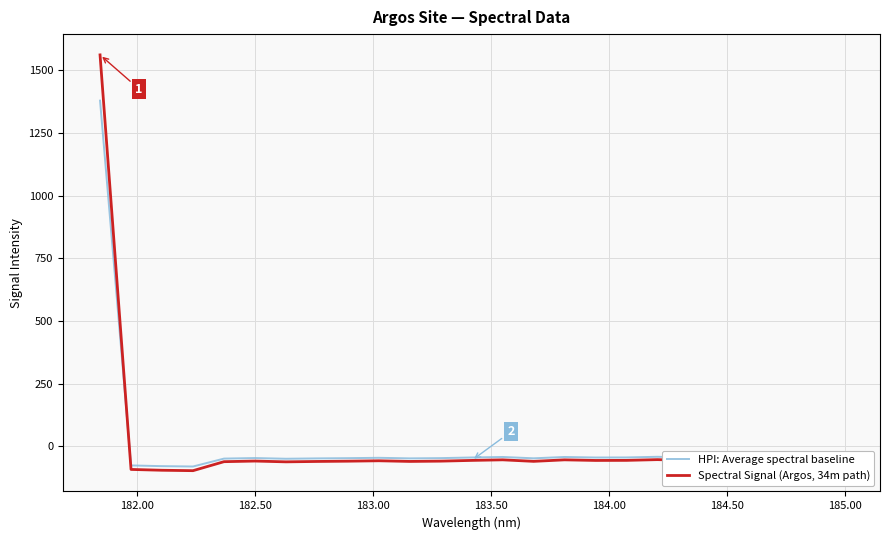

How many distinct data groups are displayed?

2